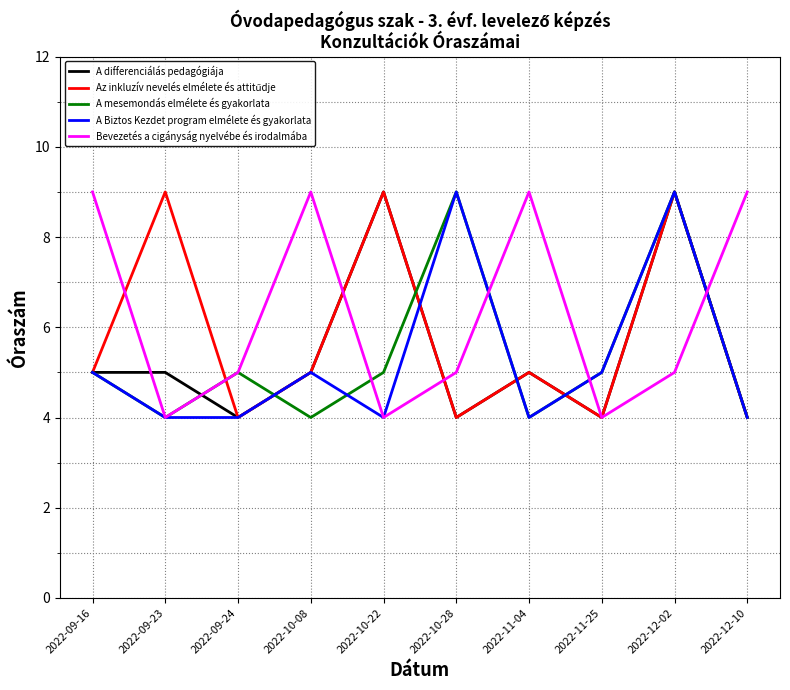

At which category is the sum across all series the highest?

2022-12-02